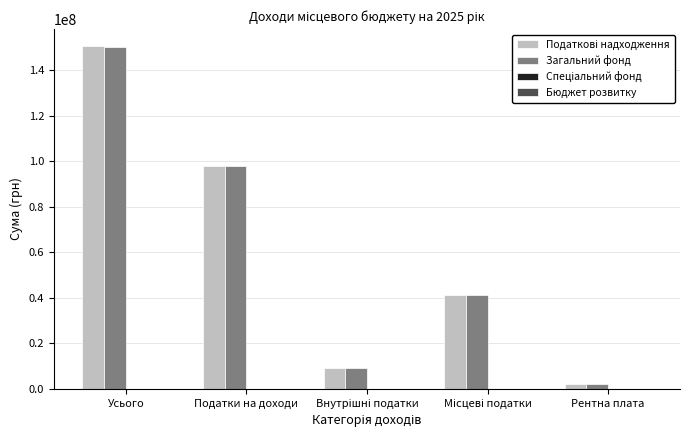

At which category is the sum across all series the highest?

Усього